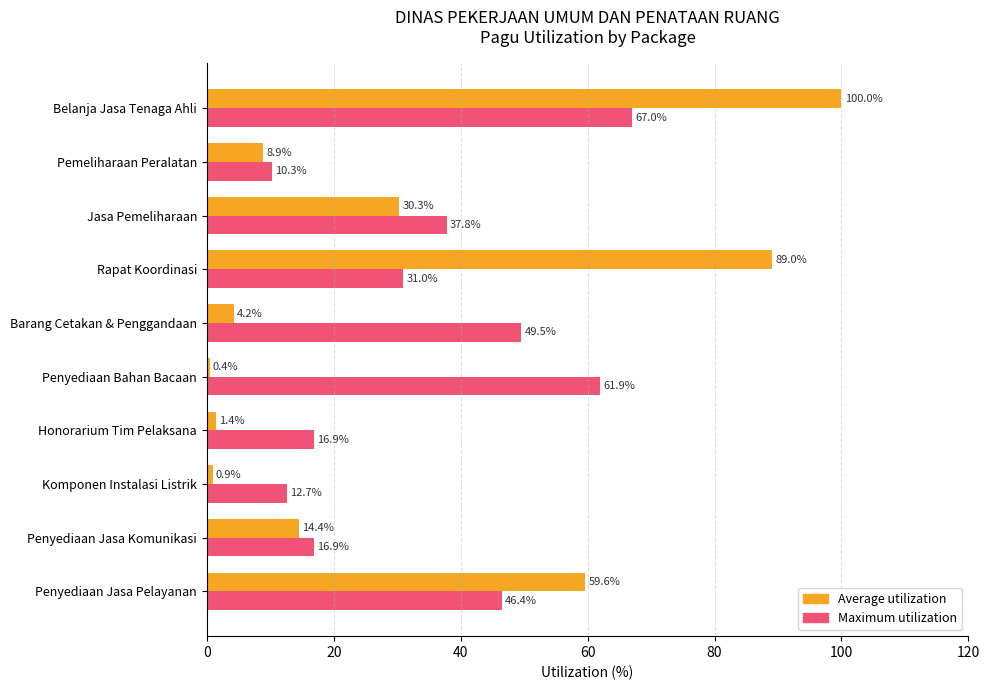

Which category has the lowest value in the Maximum utilization series?

Pemeliharaan Peralatan